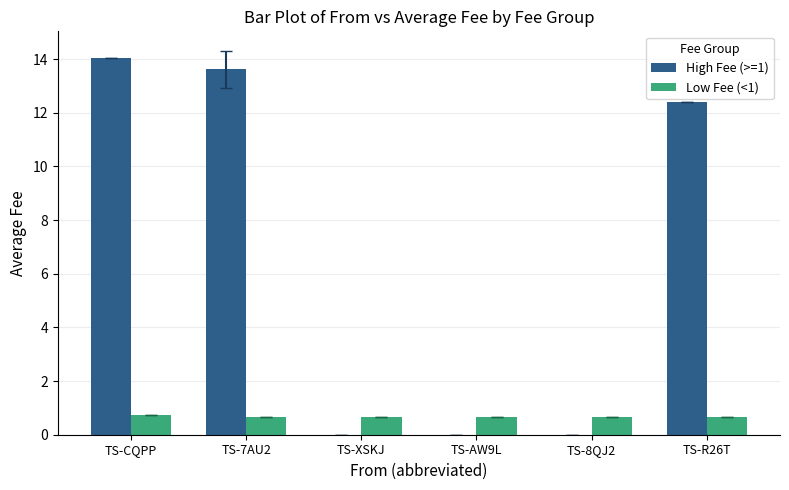

Between TS-CQPP and TS-R26T, which series saw the biggest shift?

High Fee (>=1)